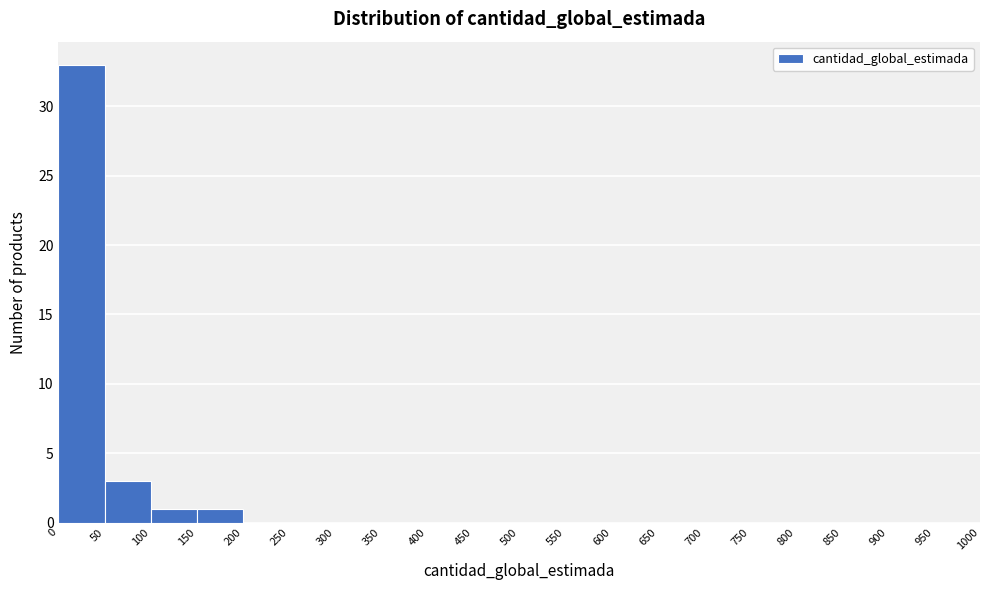

Over which range of the x-axis is the bar tallest?

0 to 50